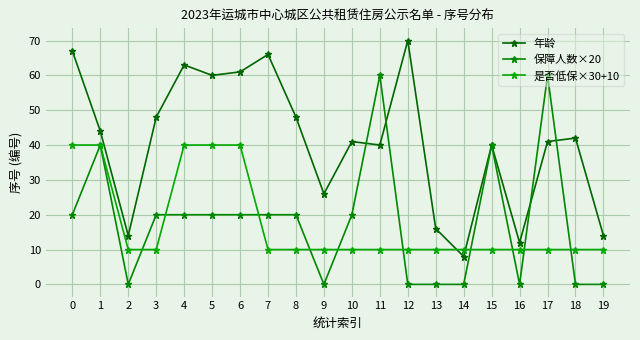

The value of 年龄 at 6 is 61. True or false?

True